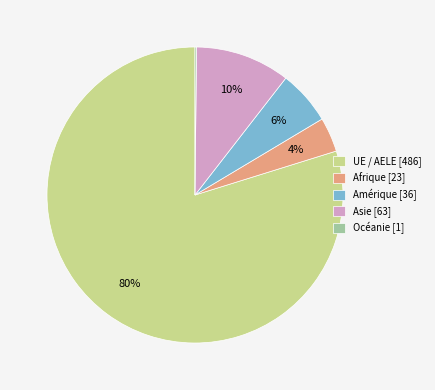

To the nearest percent, what is the combined percentage of UE / AELE and Afrique?

84%